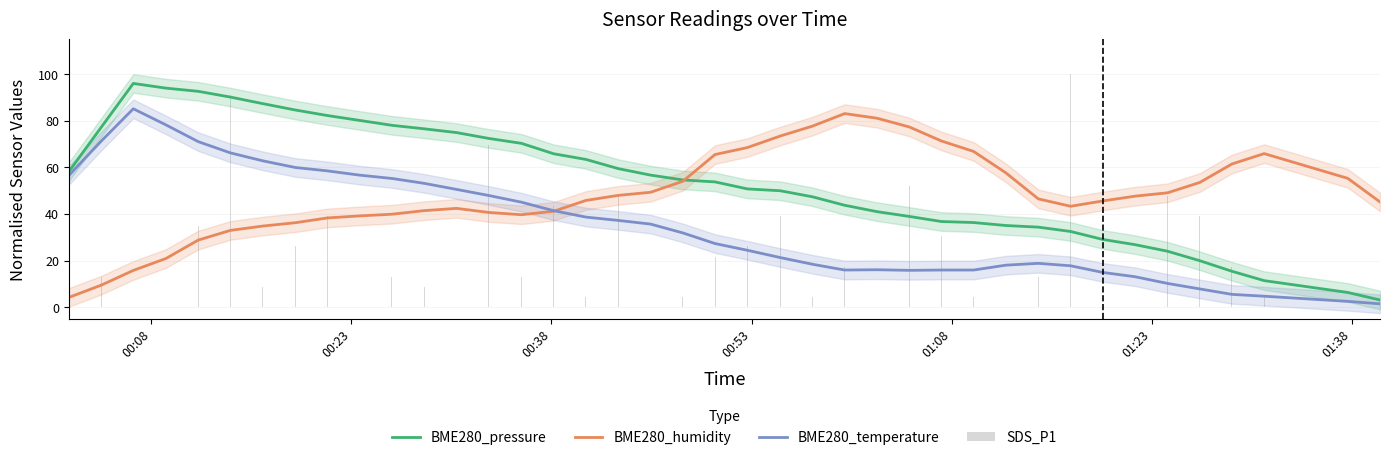

What is the maximum value for BME280_humidity?

83.2